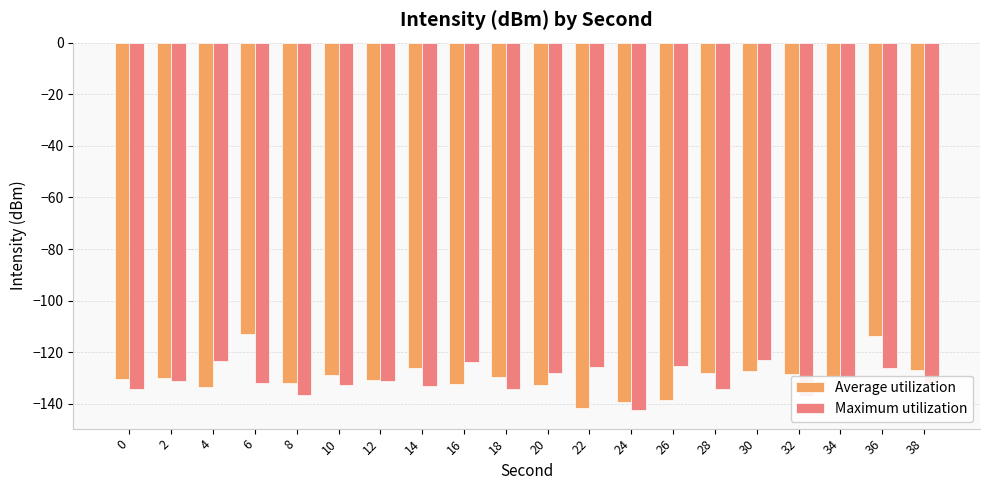

What is the value of the Maximum utilization bar at the 9th from the left?

-123.8